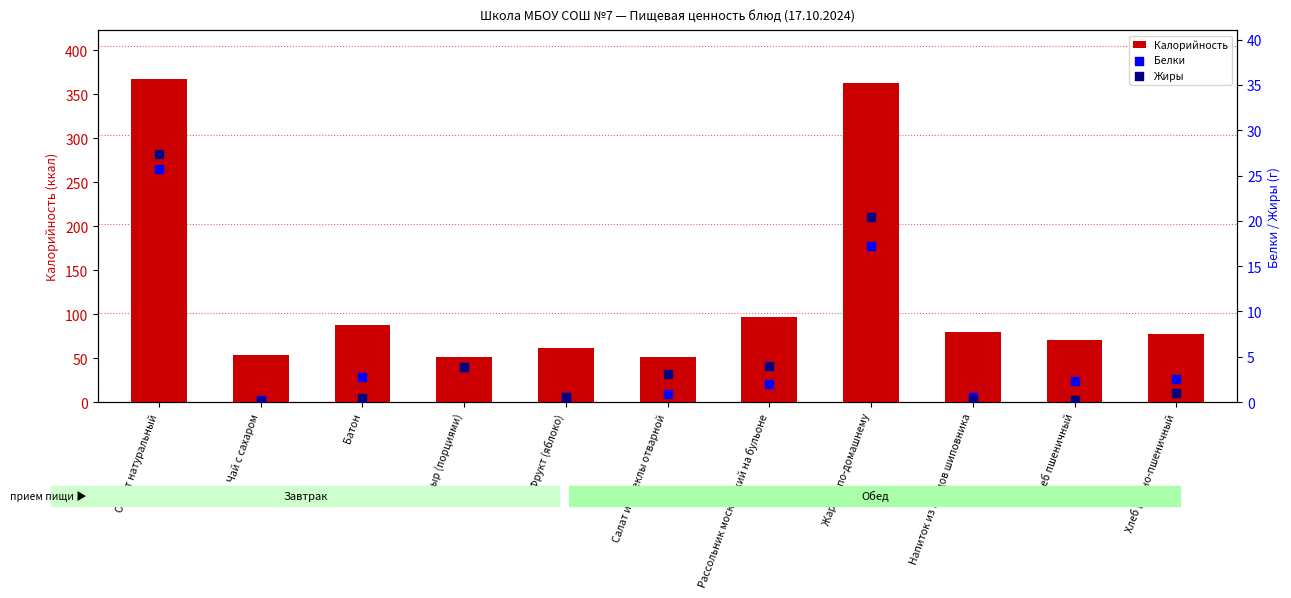

Which series has the largest Y range (max minus min)?

Калорийность